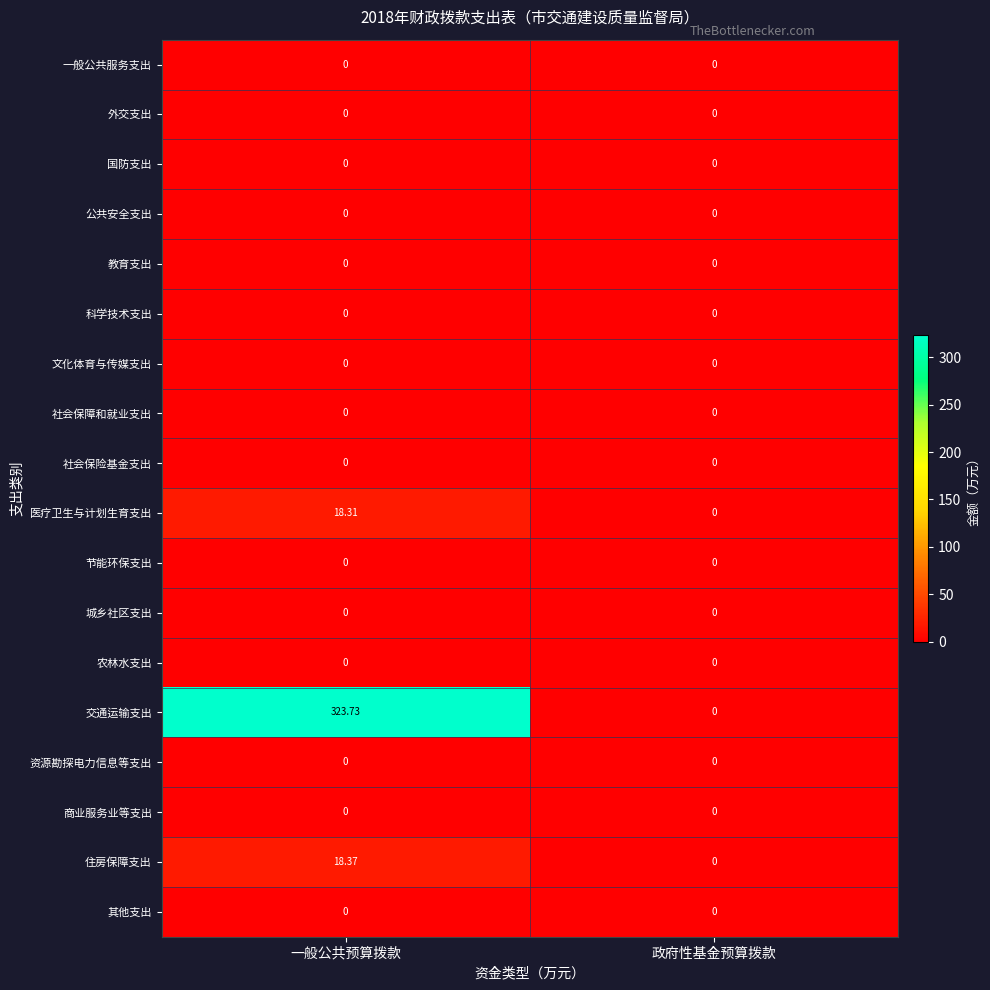

Which series has the widest spread of values?

交通运输支出